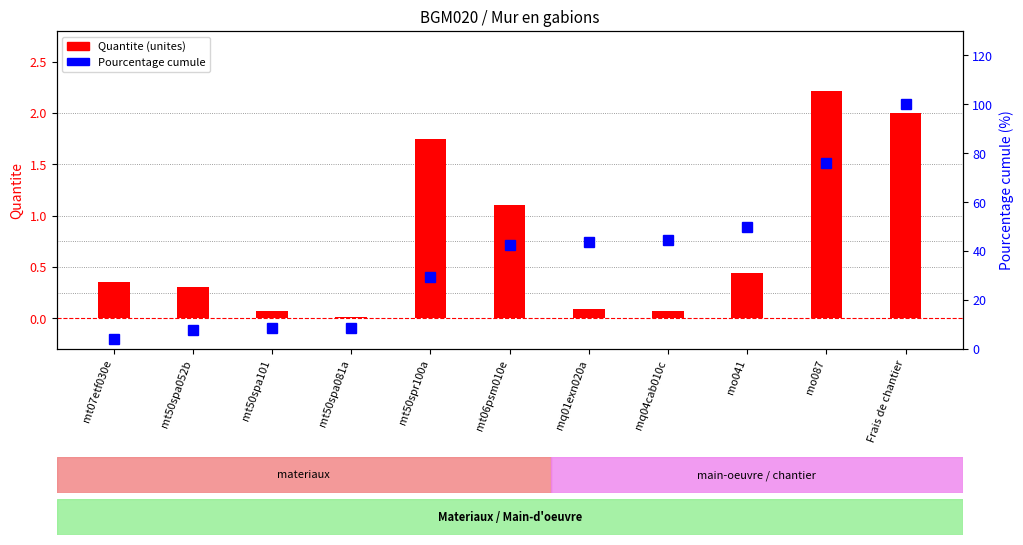

What is the label of the 1st bar from the left?

mt07etf030e